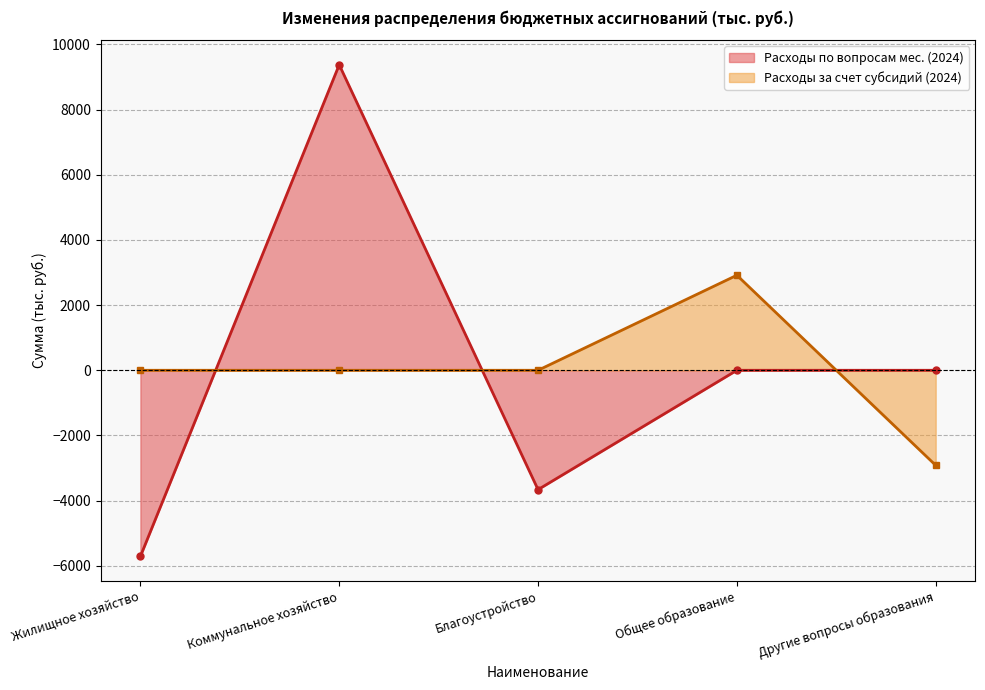

What is the highest value of the Расходы по вопросам мес. (2024) series?

9375.0